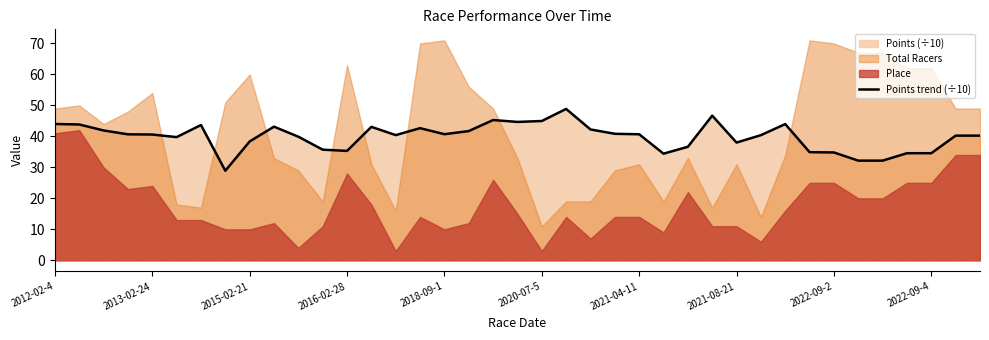

What is the minimum value for Points trend (÷10)?

28.9